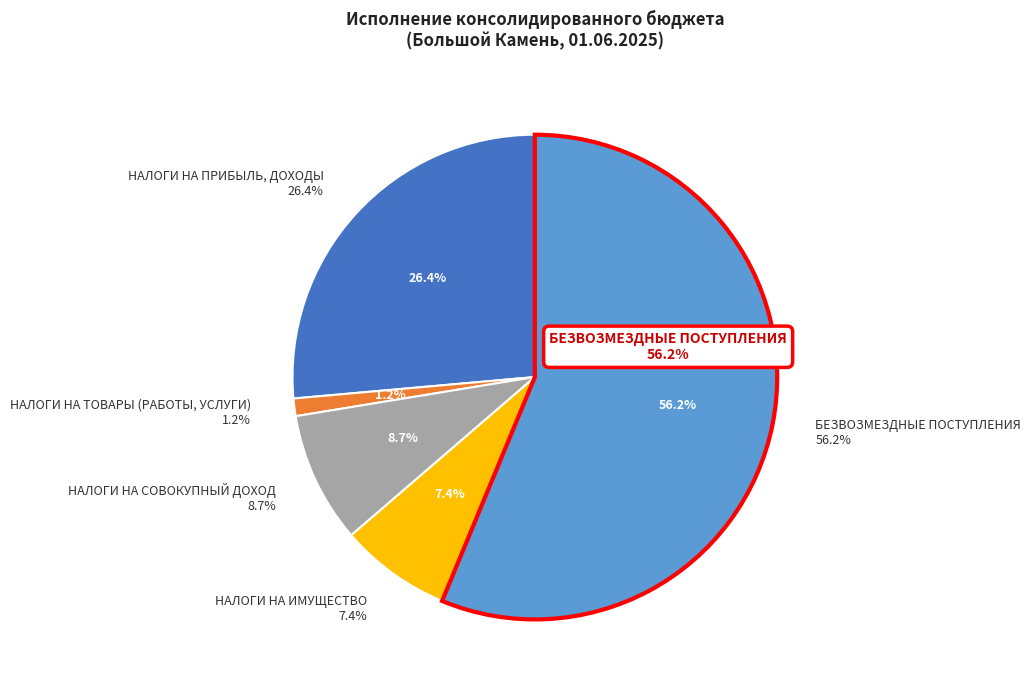

What is the smallest slice in the pie chart?

НАЛОГИ НА ТОВАРЫ (РАБОТЫ, УСЛУГИ)